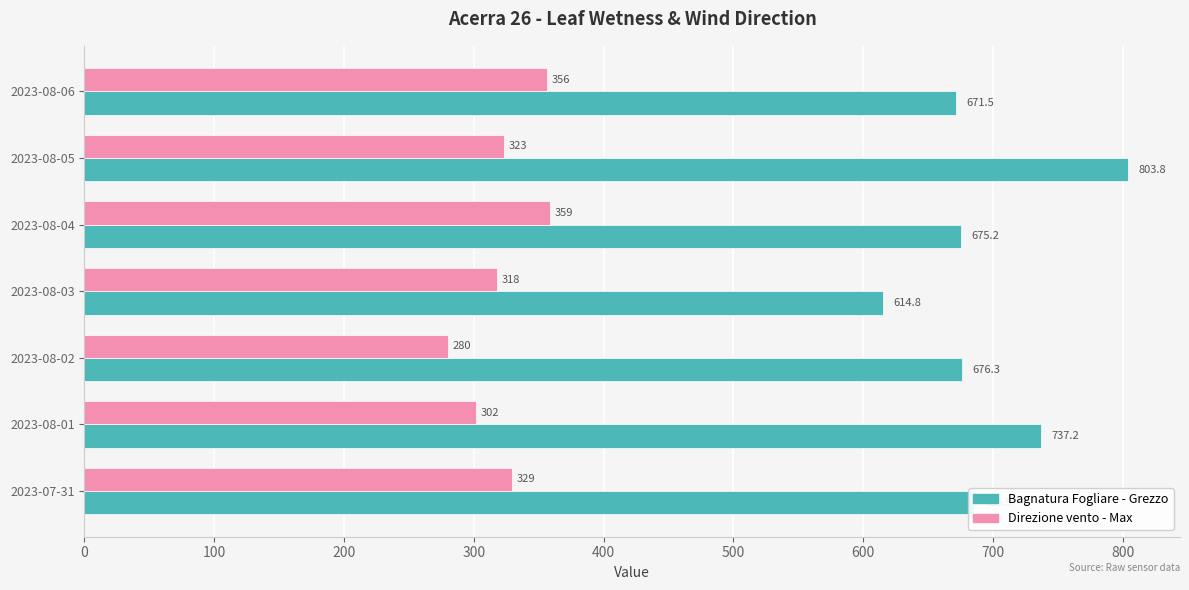

List the series in order of their overall mean, highest first.

Bagnatura Fogliare - Grezzo, Direzione vento - Max